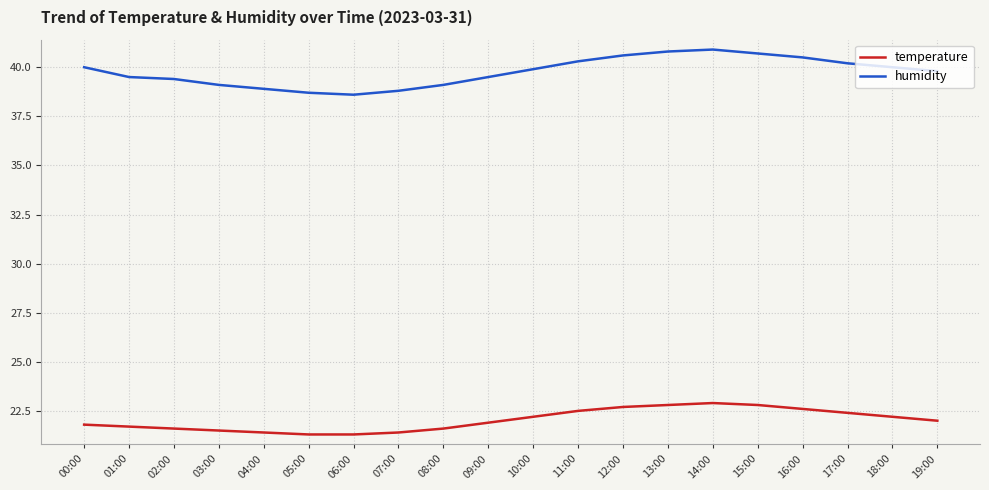

Which series has the widest spread of values?

humidity